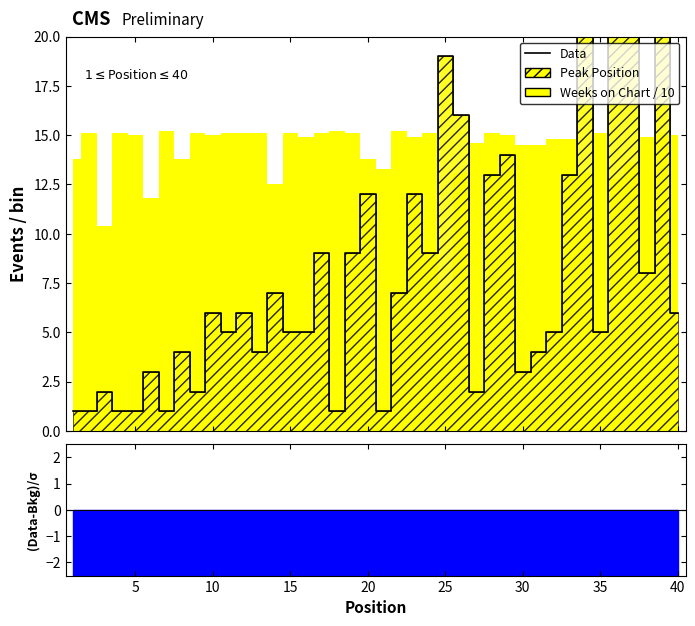

Which label corresponds to the smallest value in the chart?

1